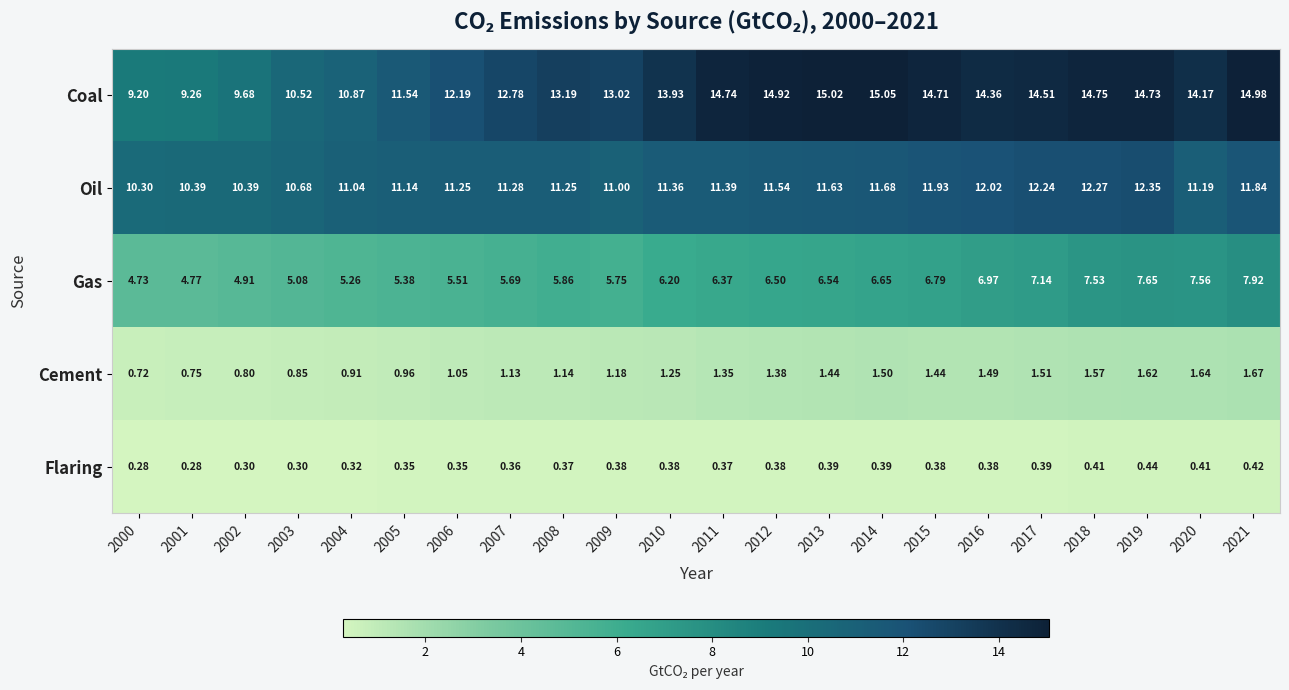

At how many categories does at least one series exceed 8?

22